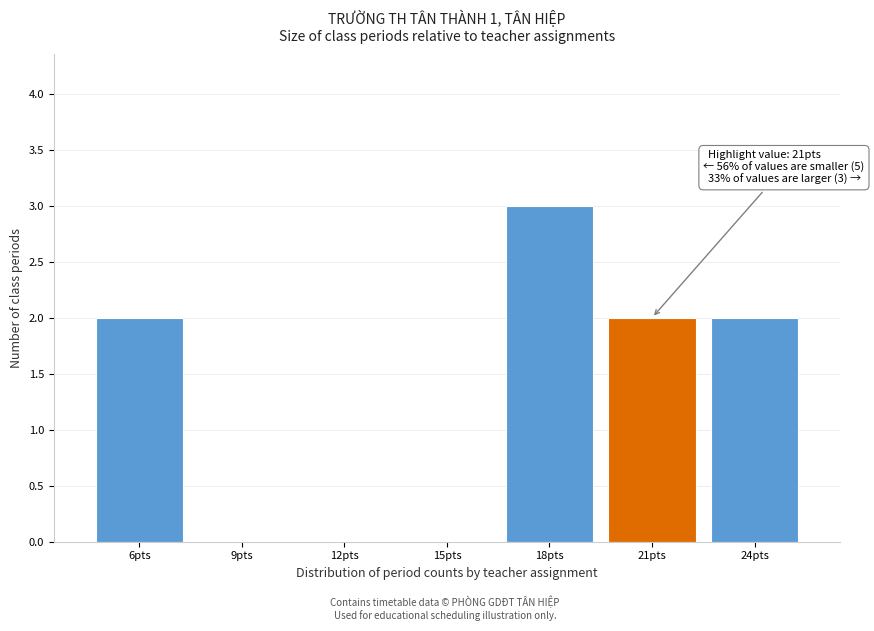

Reading left to right, list all the values displayed in this chart.

6pts=2	9pts=0	12pts=0	15pts=0	18pts=3	21pts=2	24pts=2